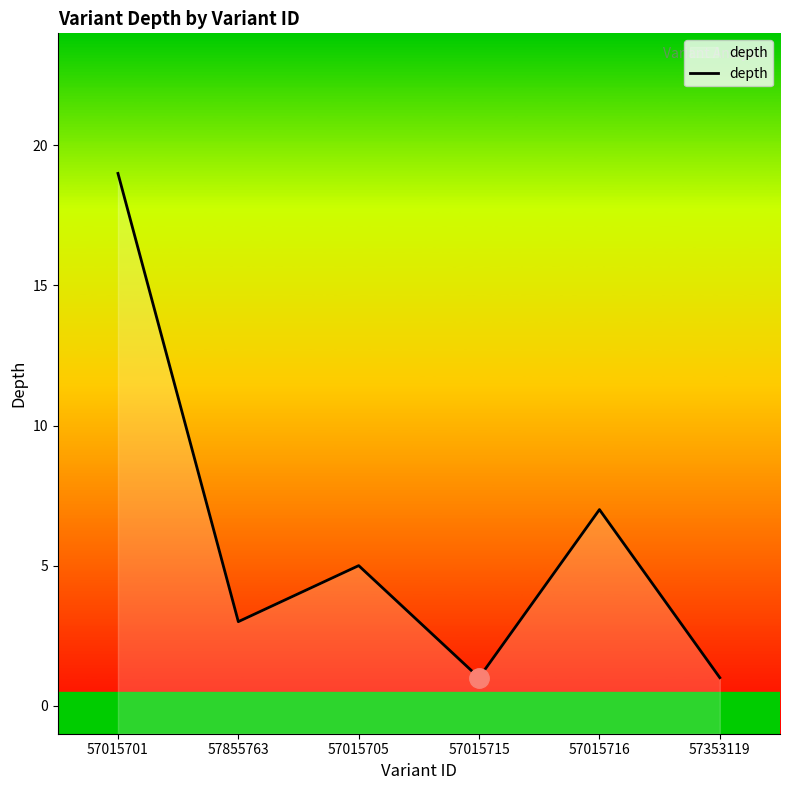

Is it true that the value at 57855763 is 4?

False